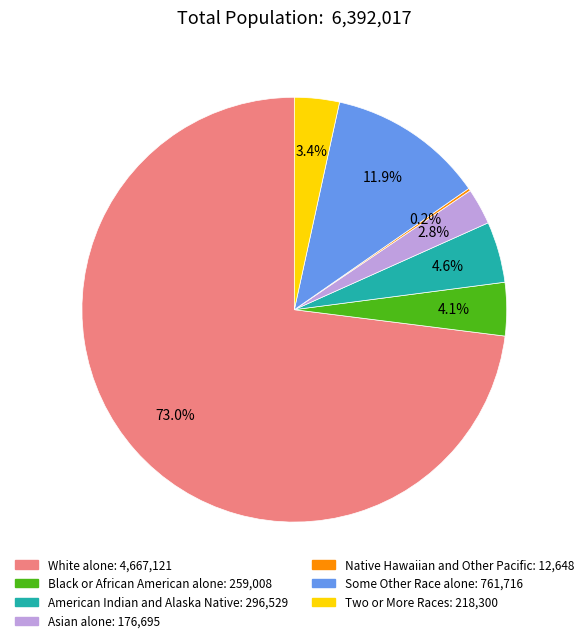

What portion of the pie excludes Black or African American alone: 259,008?

95.9%